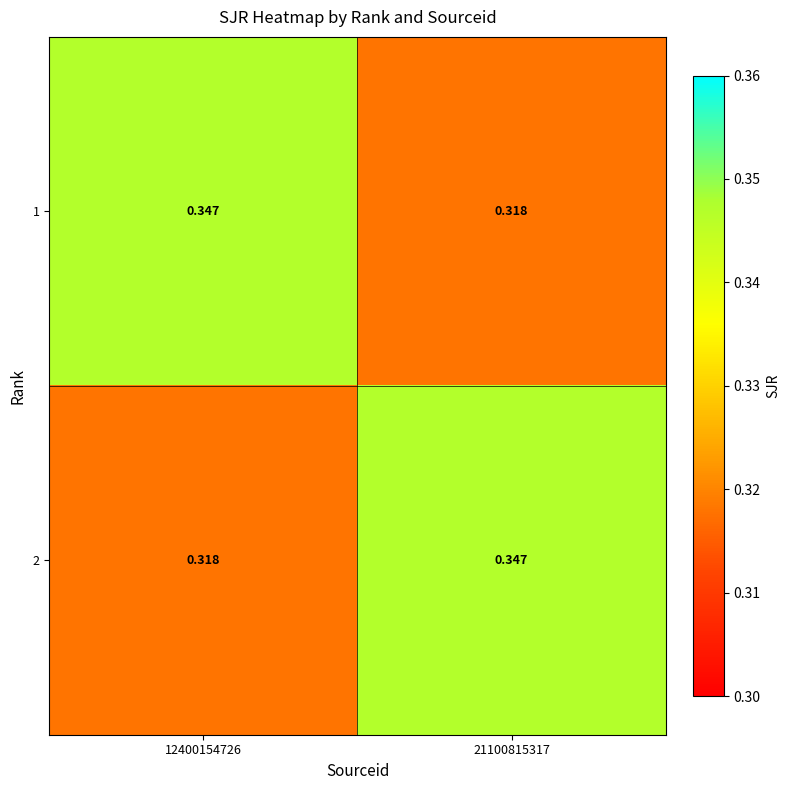

Is the value of 2 at 21100815317 greater than the value of 1 at 21100815317?

Yes